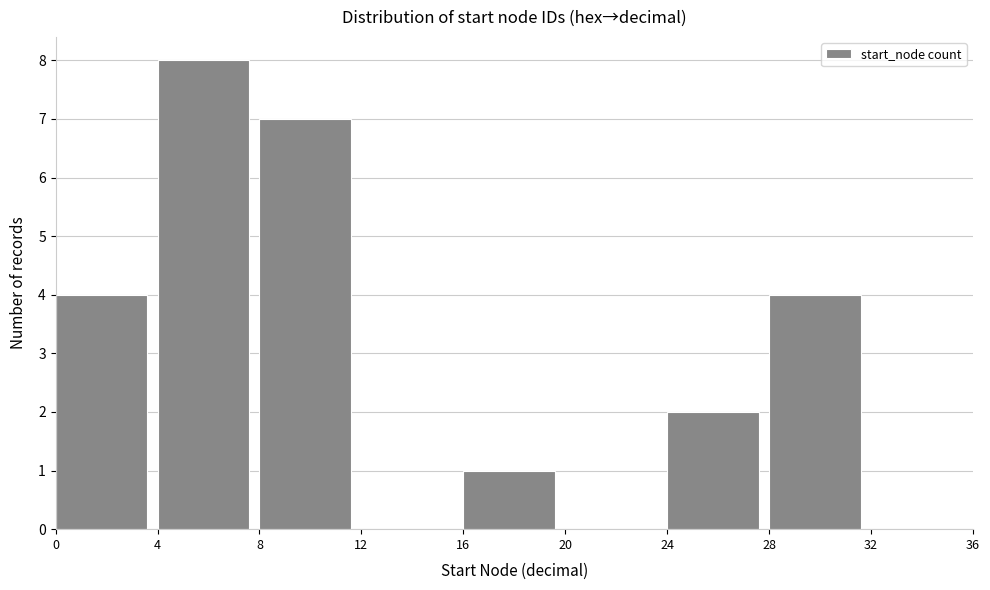

Which range on the x-axis has the tallest bar?

4 to 8